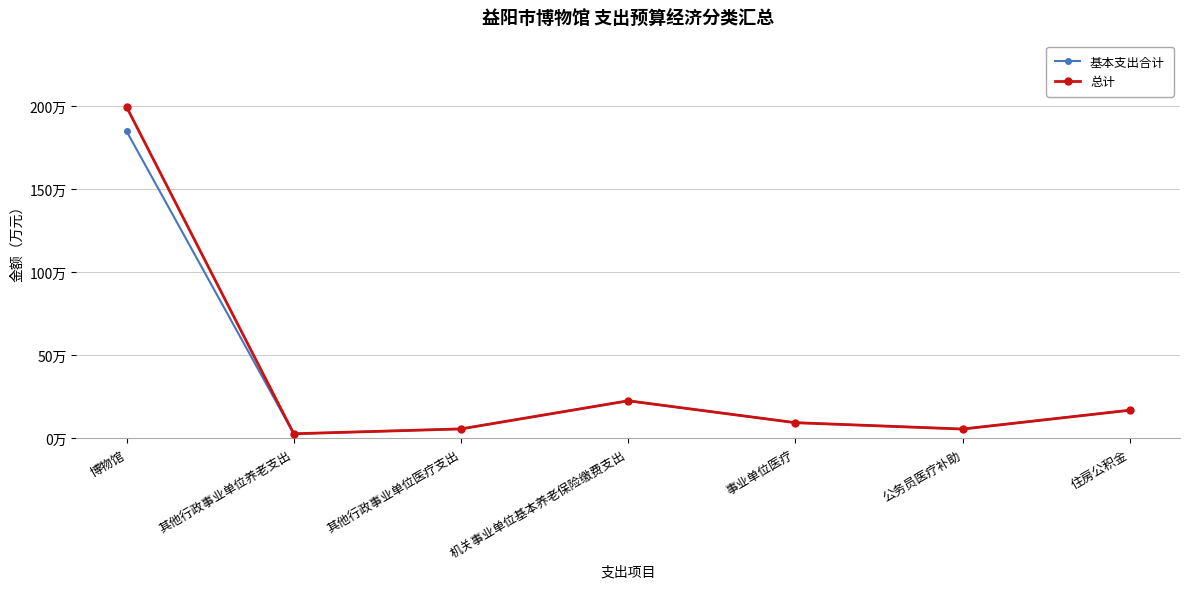

Does the chart have visible grid lines?

Yes